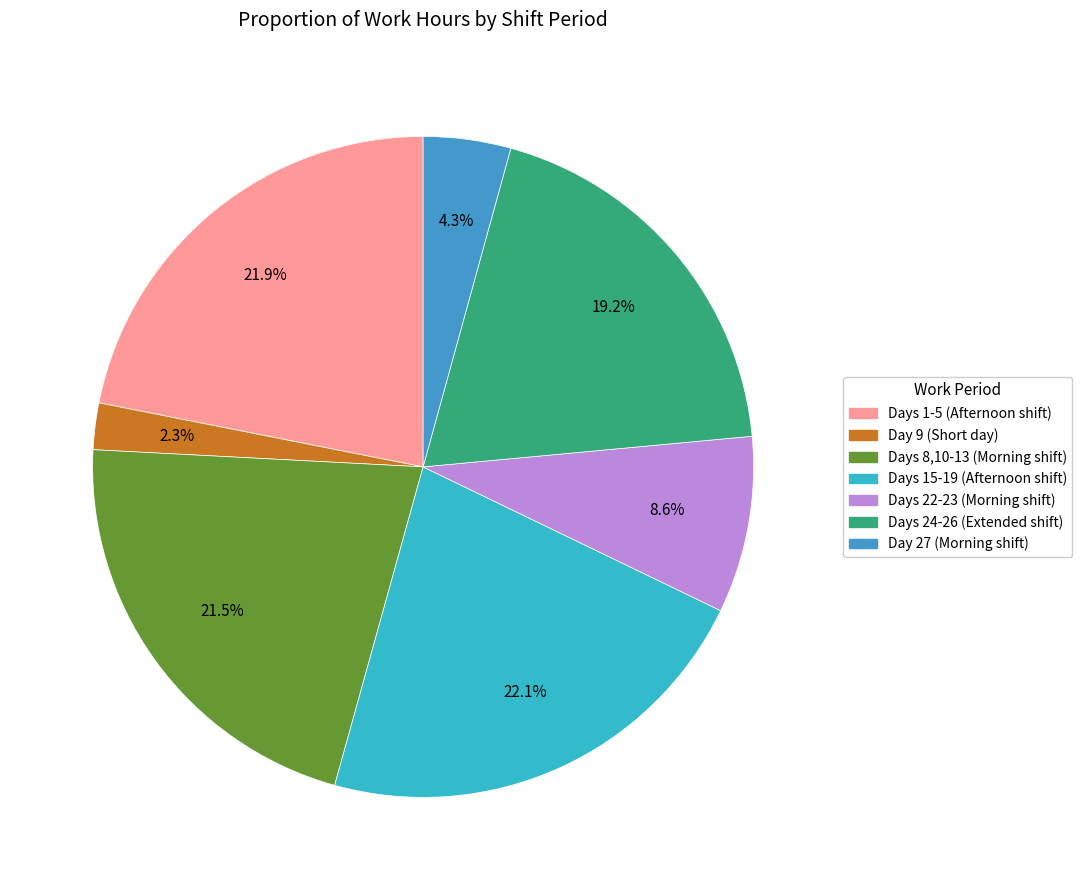

How many segments does this pie chart have?

7